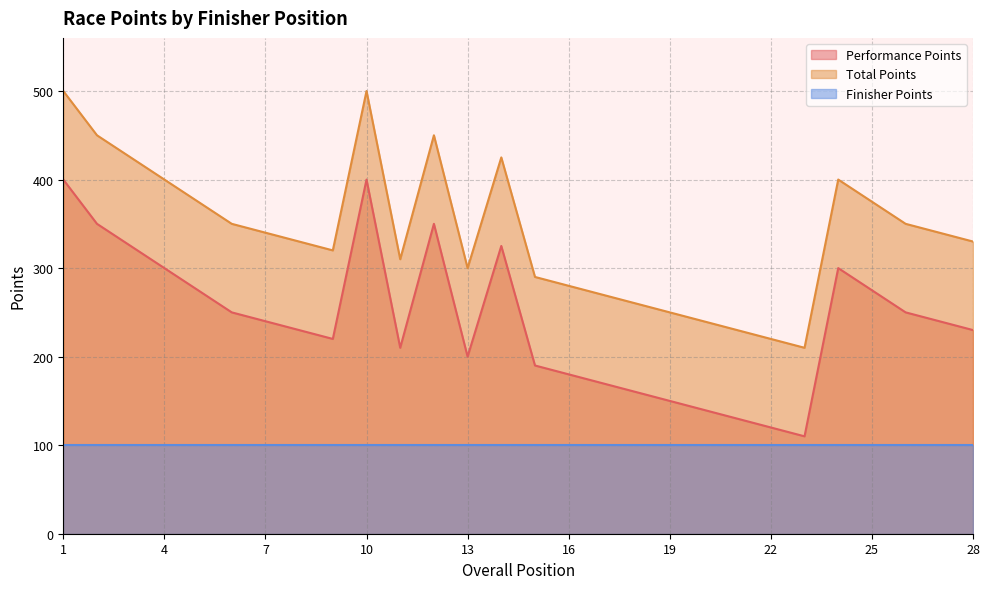

Which series has the widest spread of values?

Performance Points